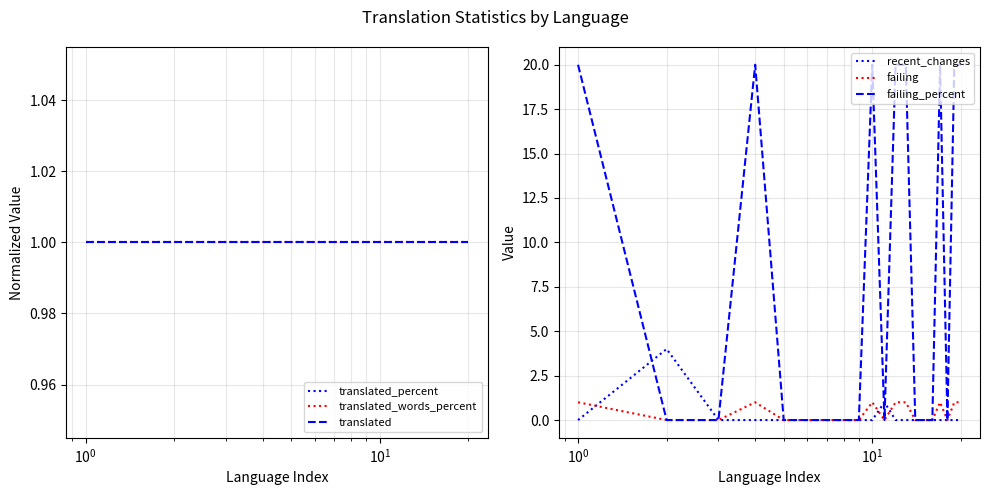

What is the highest value of the recent_changes series?

4